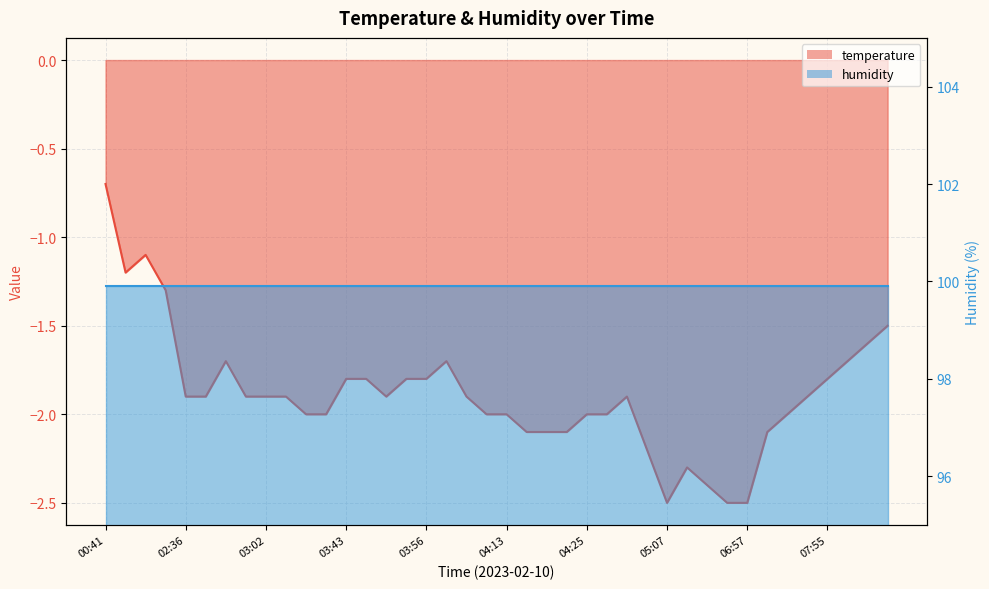

Reading left to right, extract all data points from this chart.

00:41=-0.7	00:51=-1.2	01:16=-1.1	02:03=-1.3	02:36=-1.9	02:41=-1.9	02:48=-1.7	02:54=-1.9	03:02=-1.9	03:04=-1.9	03:12=-2.0	03:29=-2.0	03:43=-1.8	03:48=-1.8	03:51=-1.9	03:53=-1.8	03:56=-1.8	04:01=-1.7	04:06=-1.9	04:08=-2.0	04:13=-2.0	04:16=-2.1	04:18=-2.1	04:23=-2.1	04:25=-2.0	04:28=-2.0	04:30=-1.9	05:02=-2.2	05:07=-2.5	05:19=-2.3	05:51=-2.4	06:38=-2.5	06:57=-2.5	07:10=-2.1	07:27=-2.0	07:40=-1.9	07:55=-1.8	08:10=-1.7	08:30=-1.6	08:45=-1.5